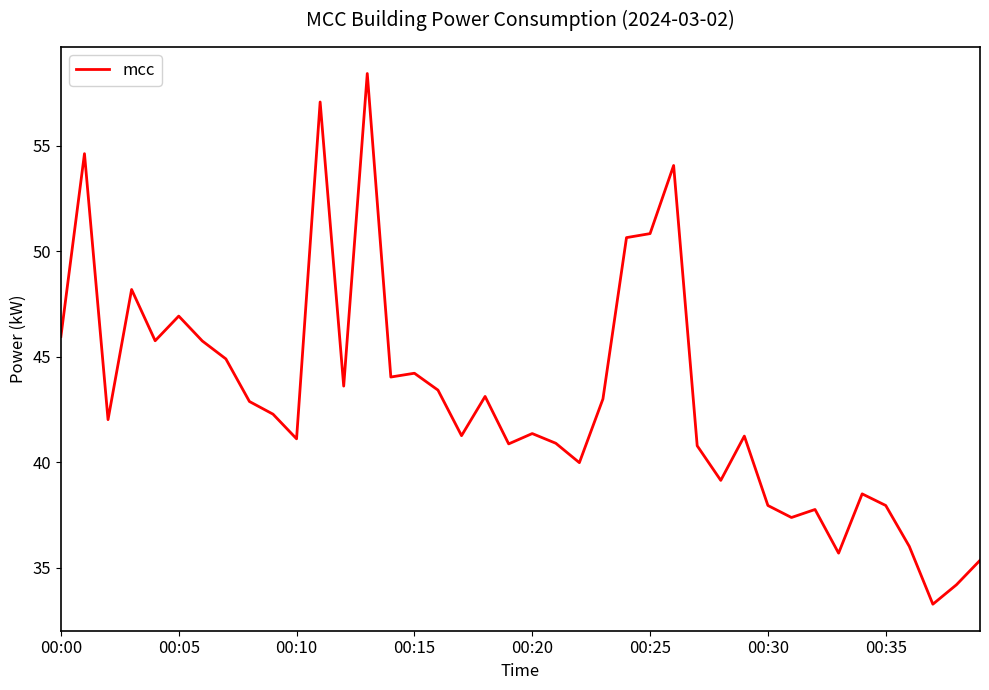

What is the average value?

43.1